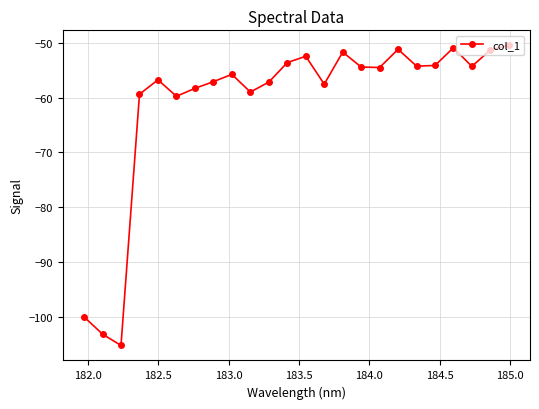

What is the value of the 3rd point from the left?

-105.3